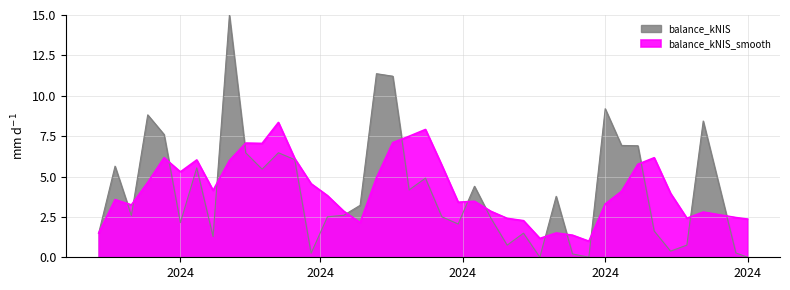

What is the change in value from 2024-07-04 to 2024-09-26?

+0.3